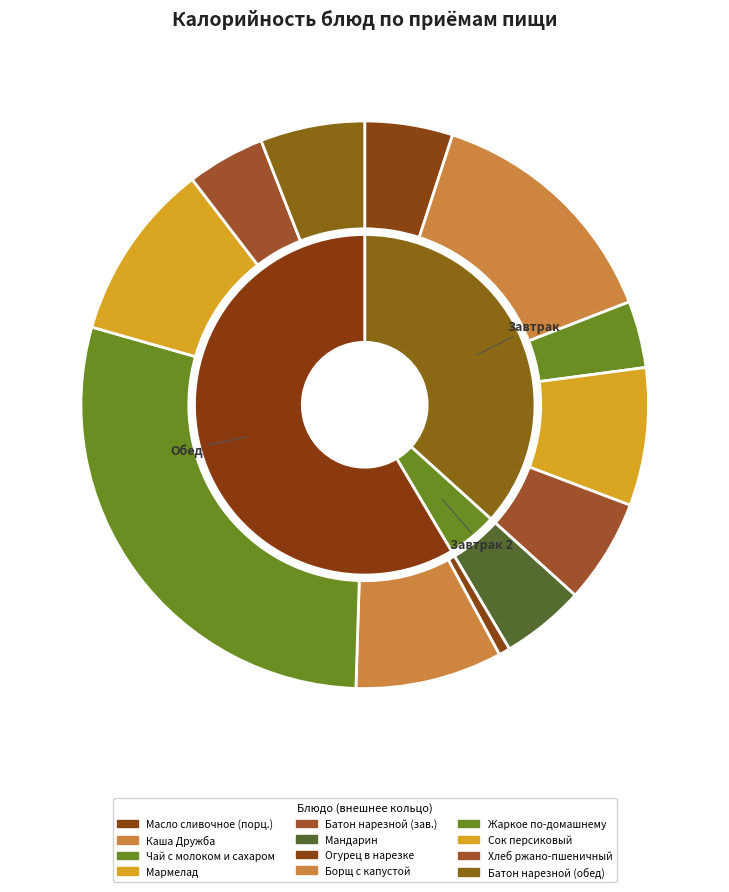

Is there any slice that represents more than half of the pie?

No